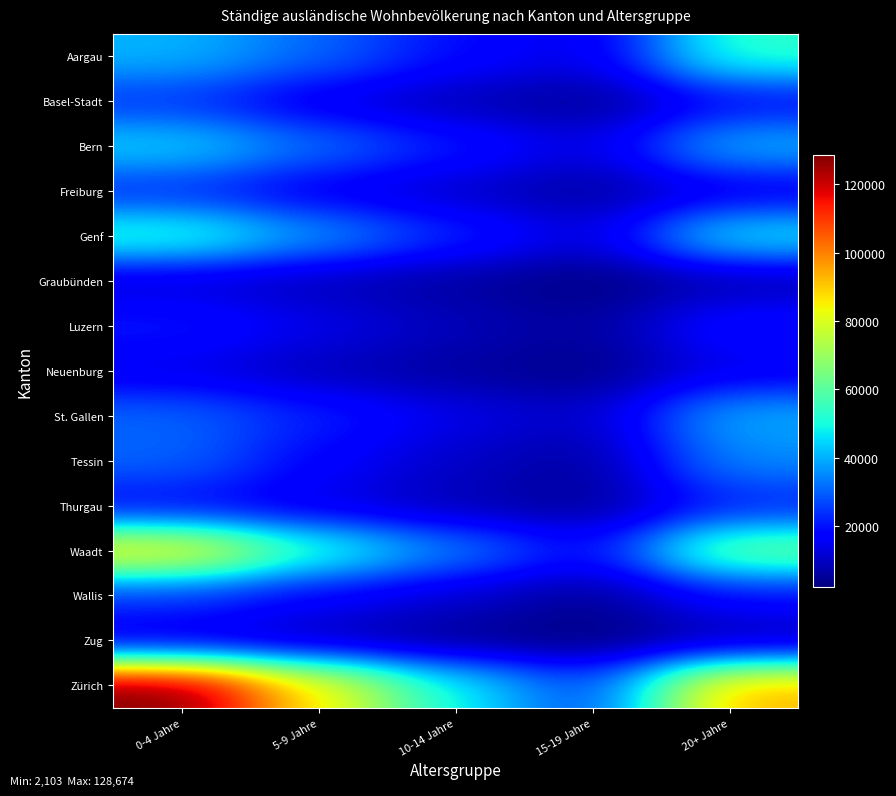

At which category is the sum across all series the highest?

0-4 Jahre